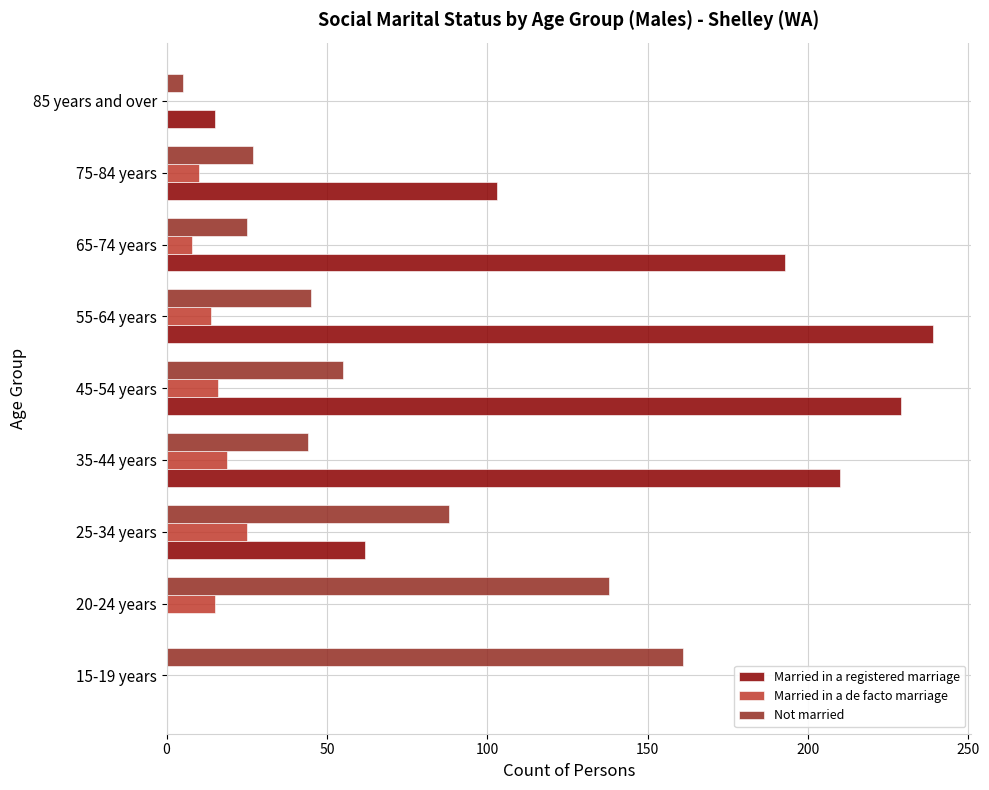

What is the sum of all Married in a registered marriage values?

1051